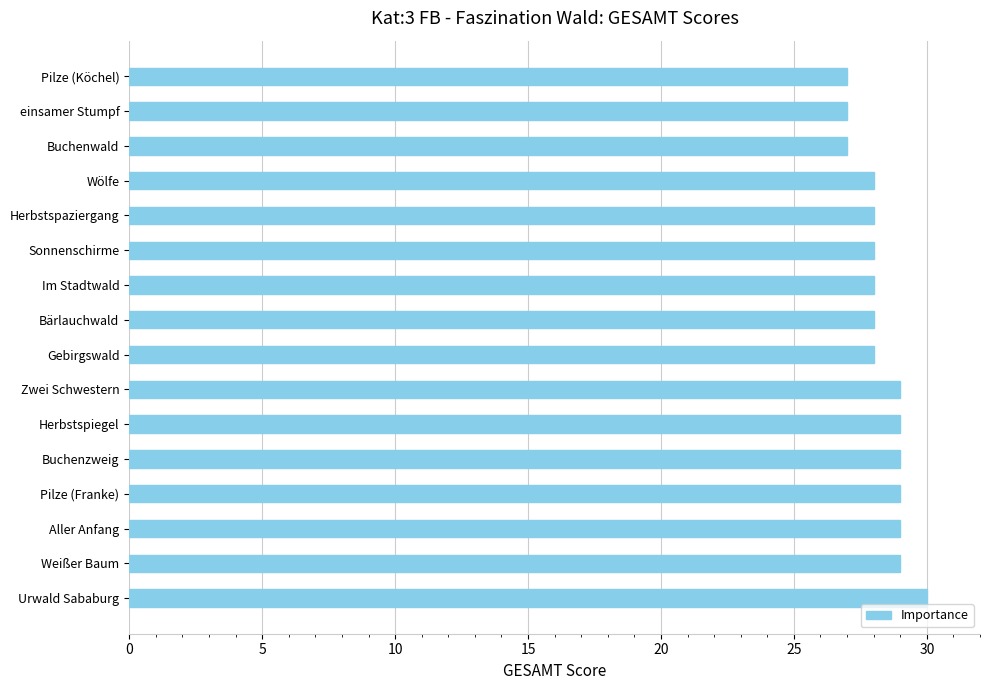

Which label corresponds to the largest value in the chart?

Urwald Sababurg